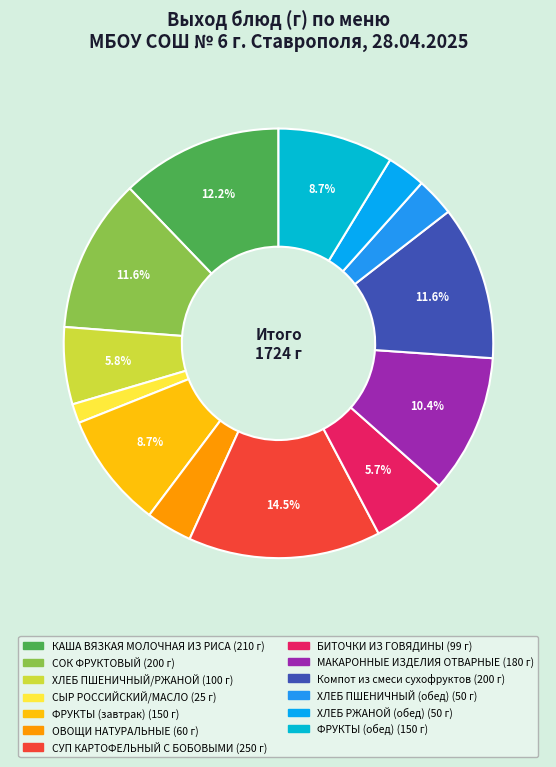

Count the number of slices in the pie.

13